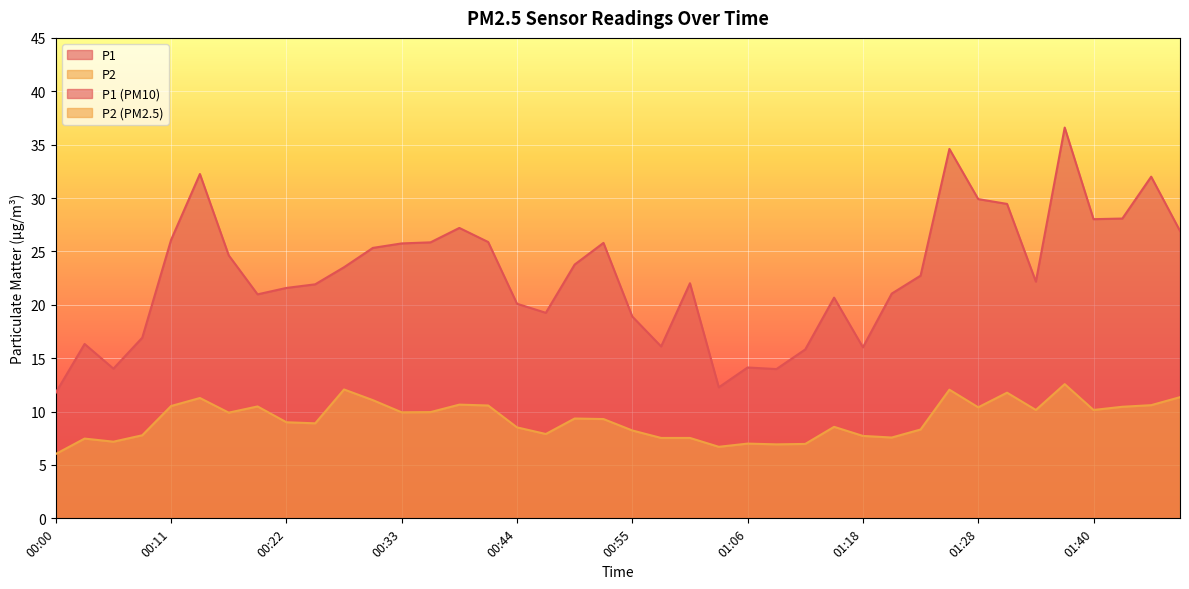

Read the P1 value at 00:31.

25.3